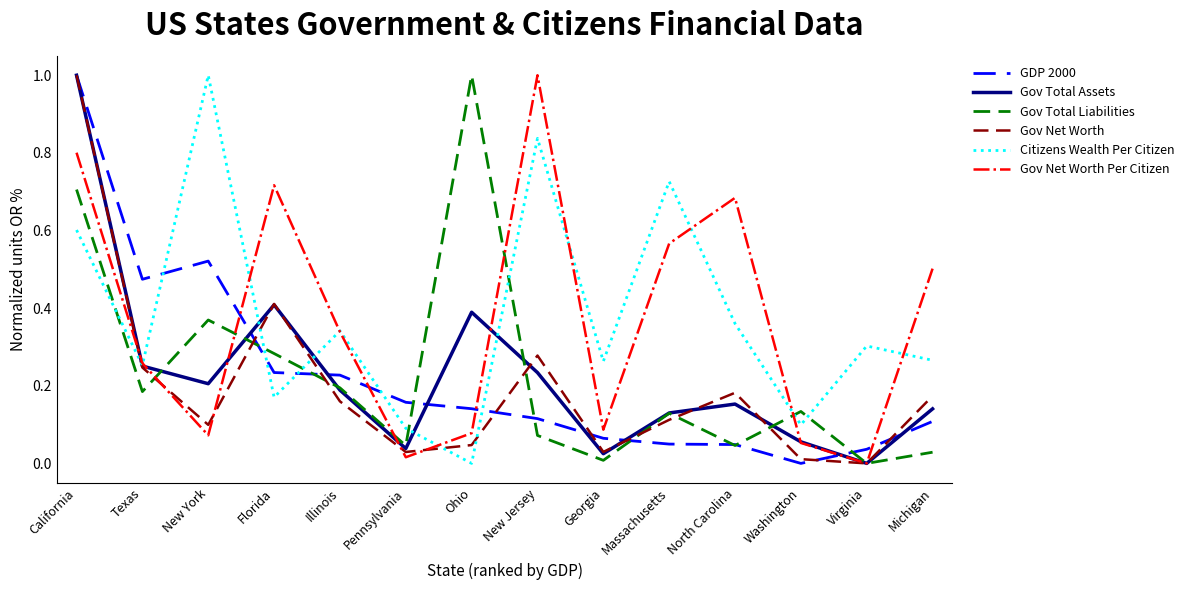

True or false: Gov Net Worth Per Citizen has more than 2 points higher than both neighbors.

True